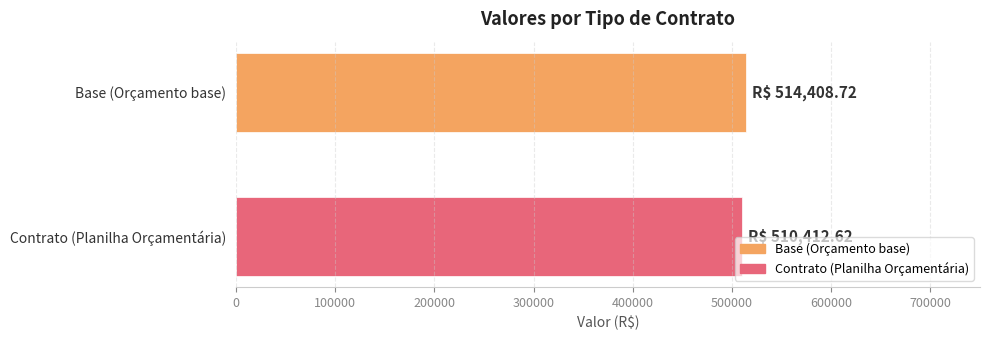

Which series has the largest range (max minus min)?

Base (Orçamento base)